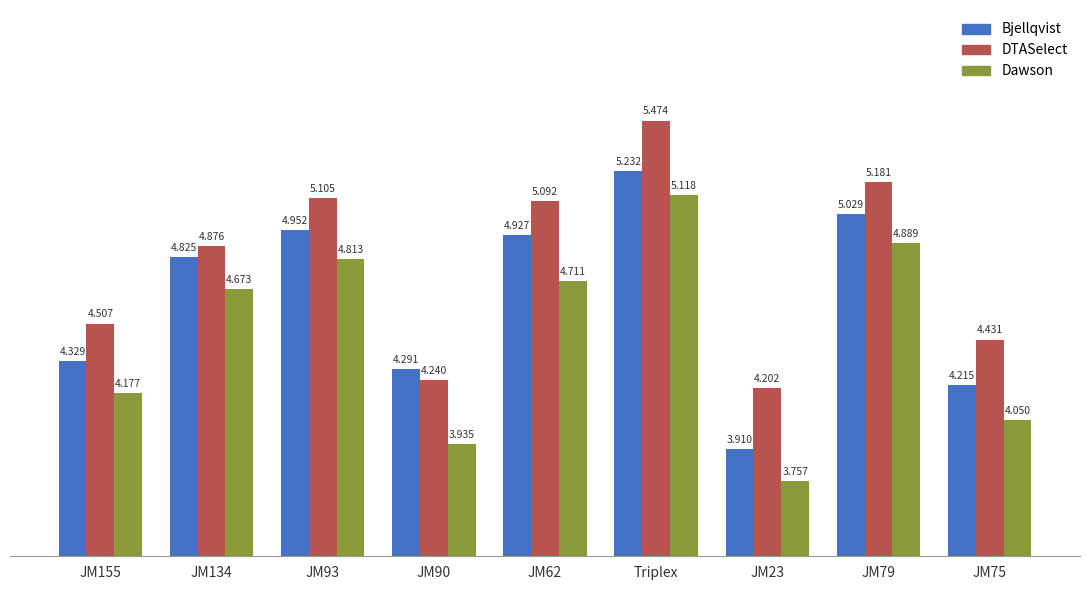

List the series in order of their peak value, highest first.

DTASelect, Bjellqvist, Dawson